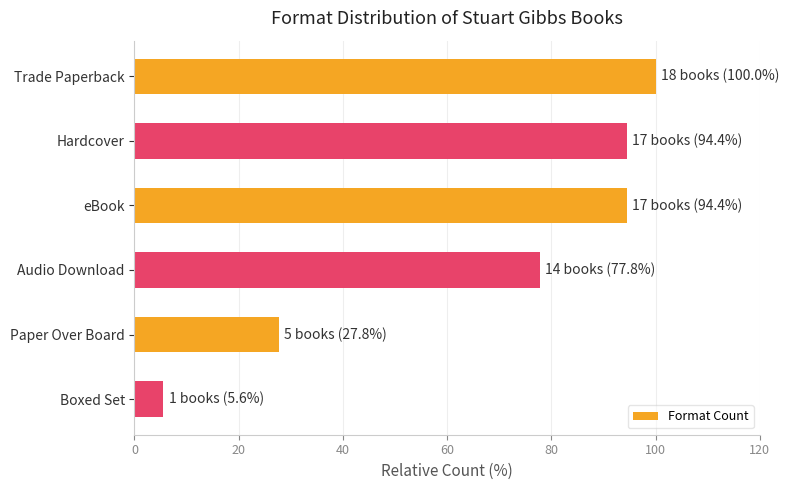

What is the difference between the maximum and second lowest values?

72.2